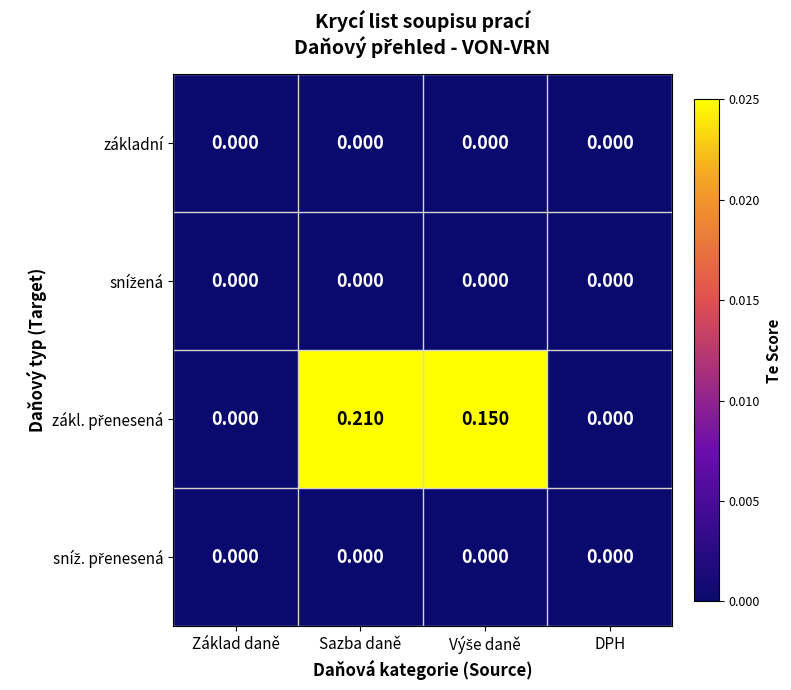

At which category is the sum across all series the highest?

Sazba daně